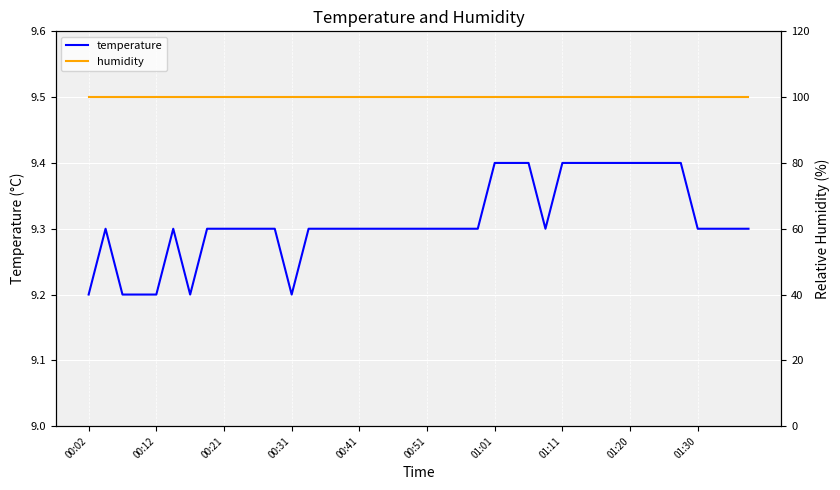

True or false: temperature and humidity cross at least once.

False